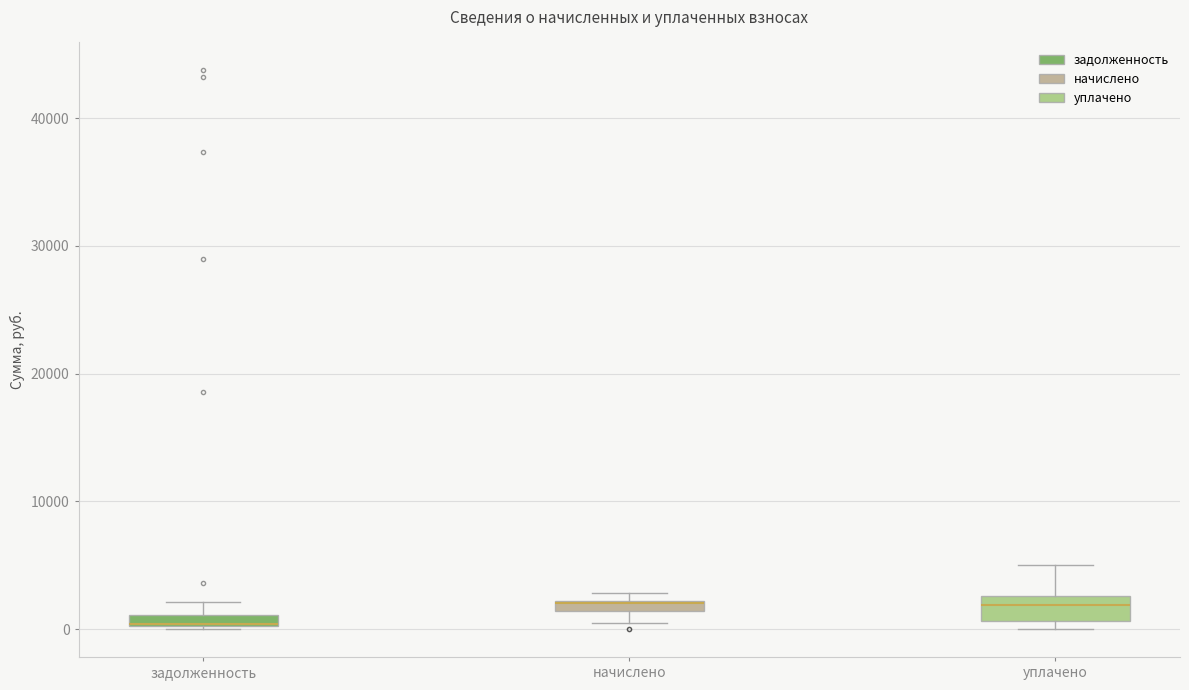

Where is the upper edge of the box for начислено on the y-axis? The values are not printed on the chart, so give them approximately, as read against the axis.

2000